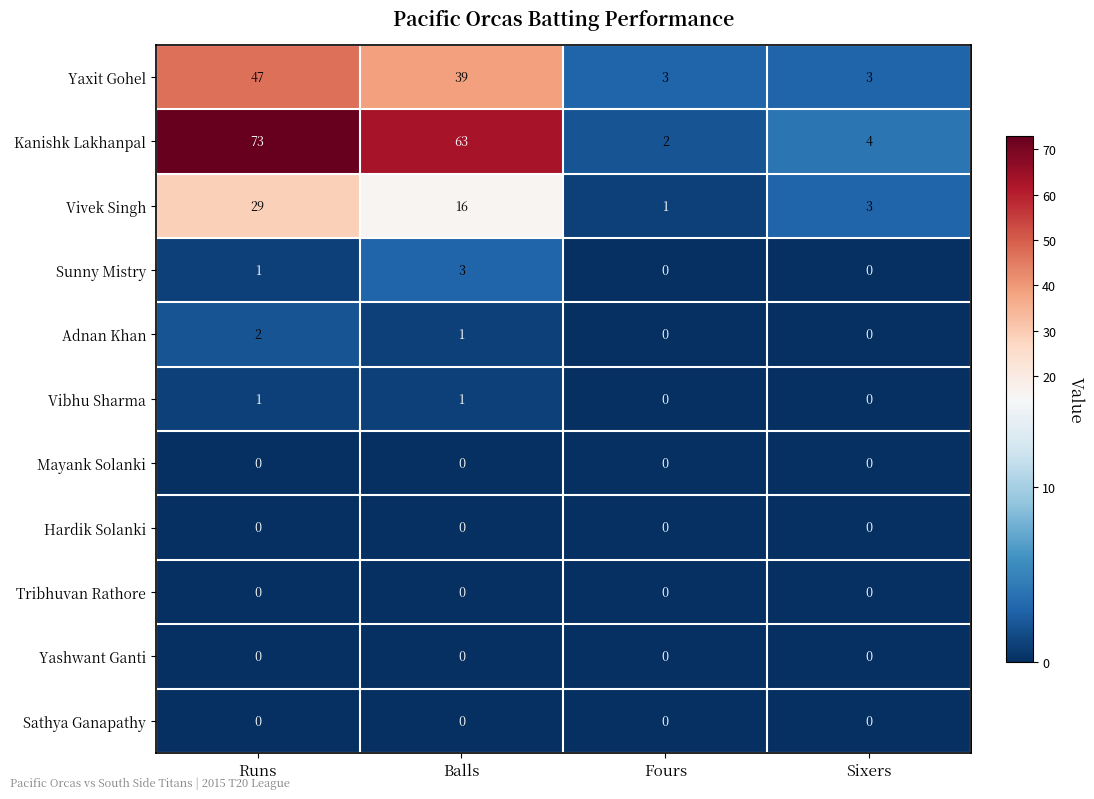

How many data points does each series have?

4